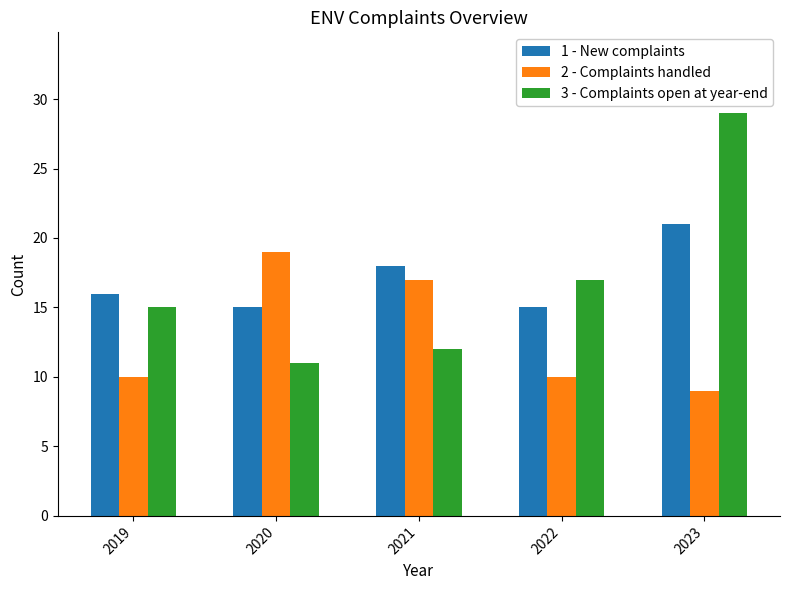

List the series in order of their peak value, lowest first.

2 - Complaints handled, 1 - New complaints, 3 - Complaints open at year-end